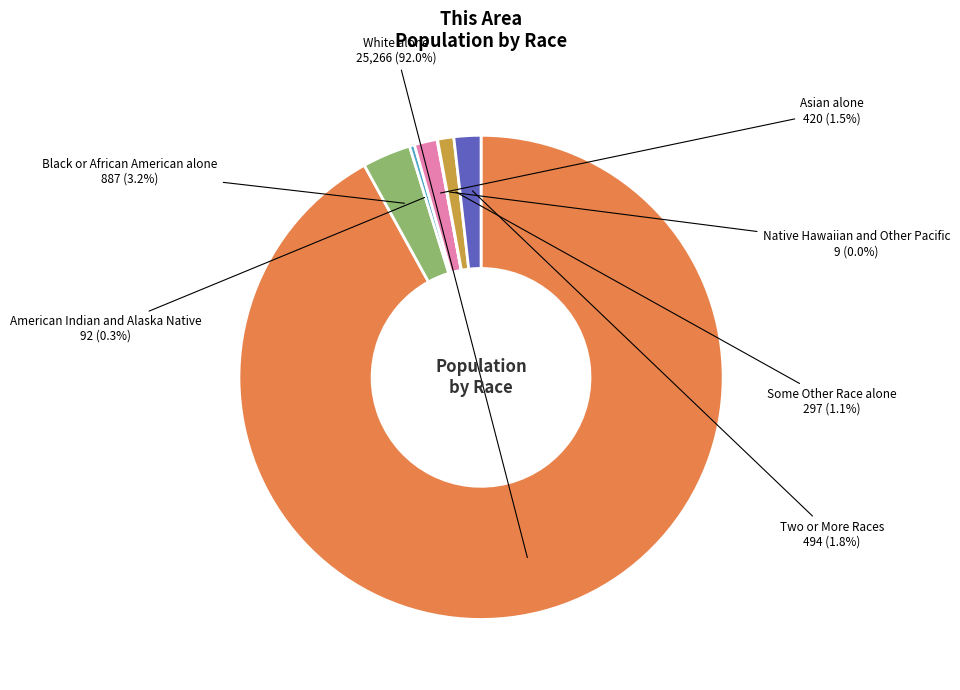

Is the sum of Some Other Race alone and Asian alone greater than half?

No